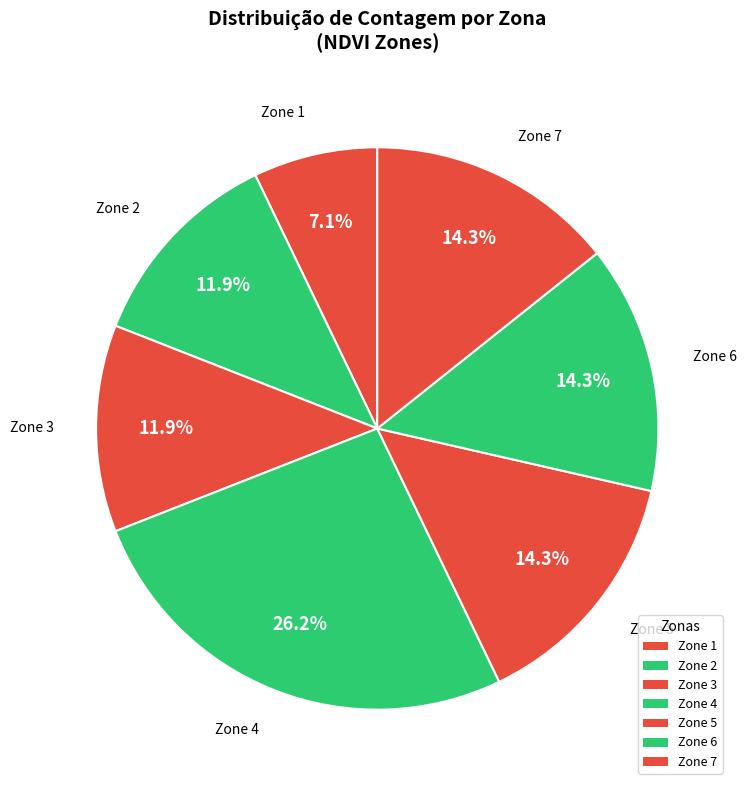

Is there a majority slice in this chart?

No